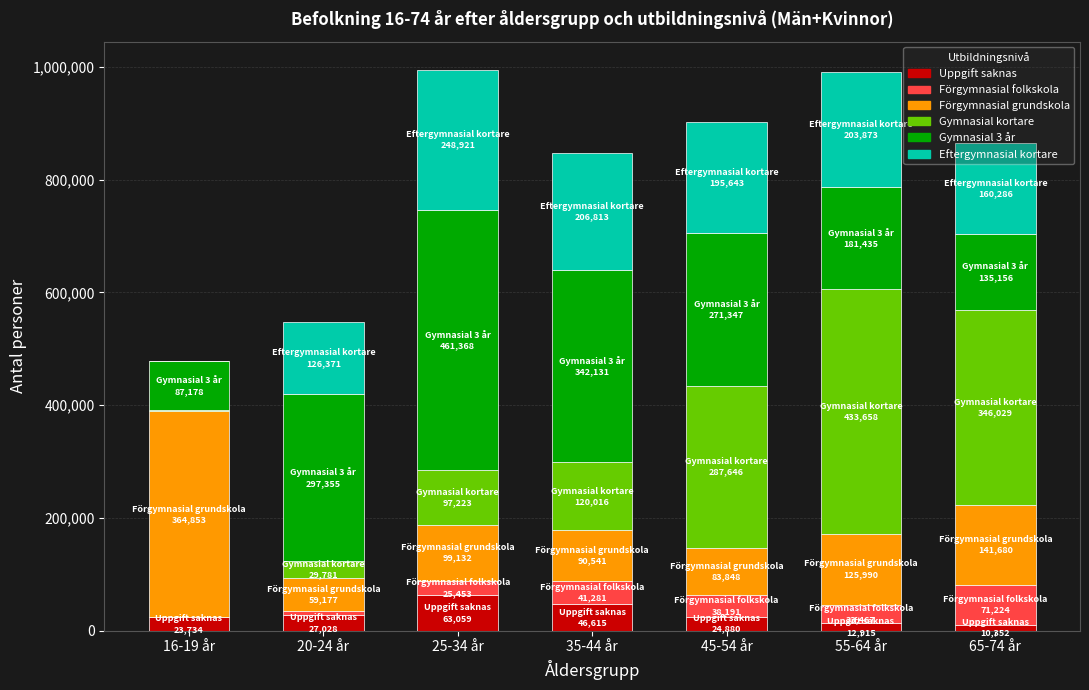

The value of Uppgift saknas at 45-54 år is 24880. True or false?

True